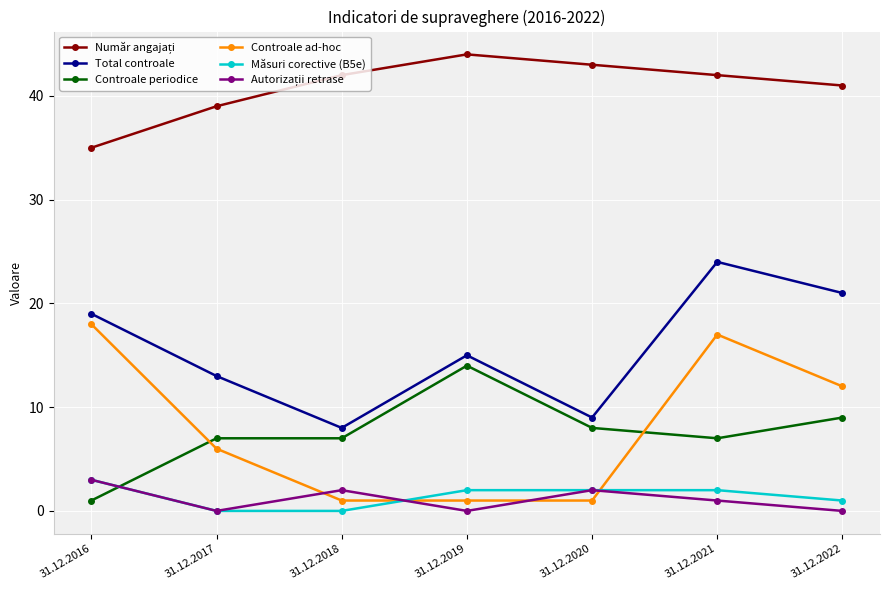

What is the value of the Controale periodice point at the 4th from the left?

14